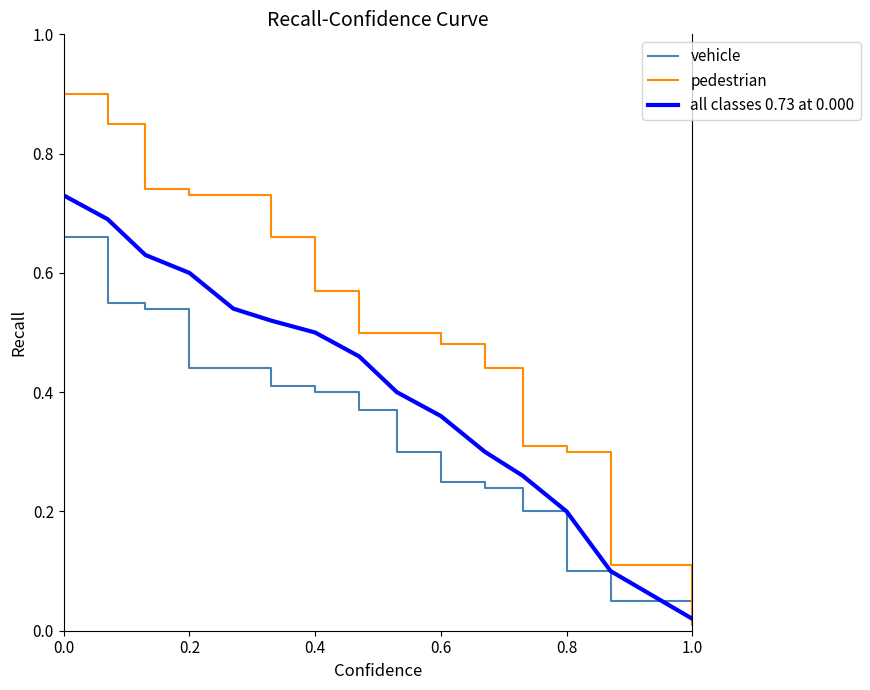

Which series has the widest spread of values?

pedestrian